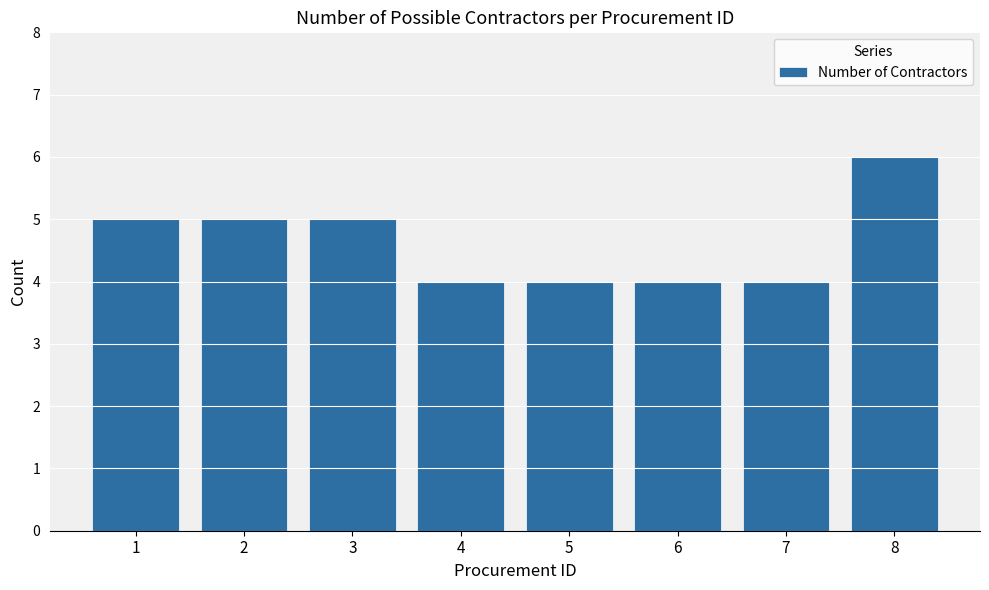

True or false: the data shows 5 at 3.

True